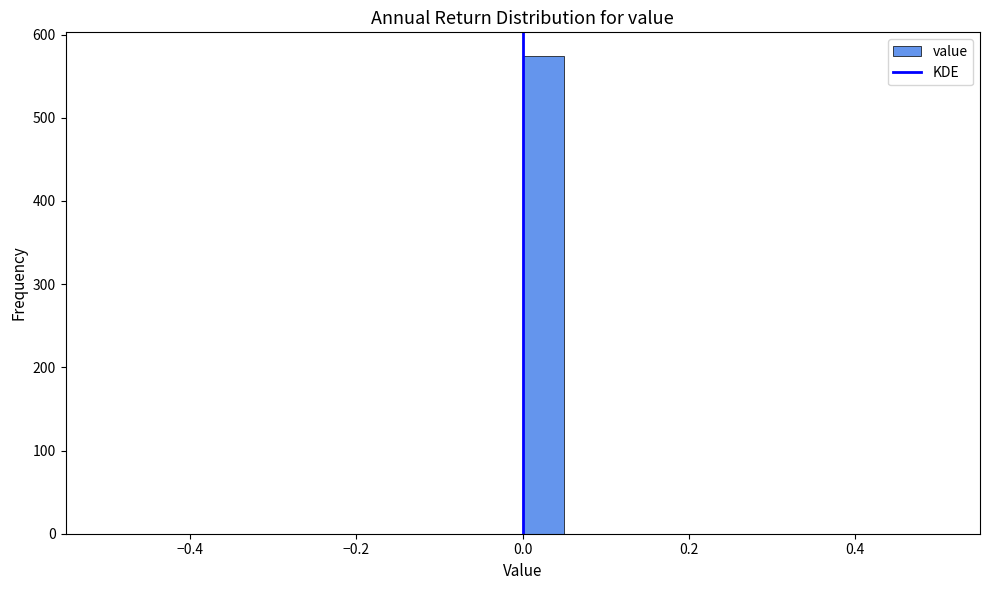

Around what value on the x-axis is the tallest bar? Give the approximate position of its centre, as read against the axis.

0.02